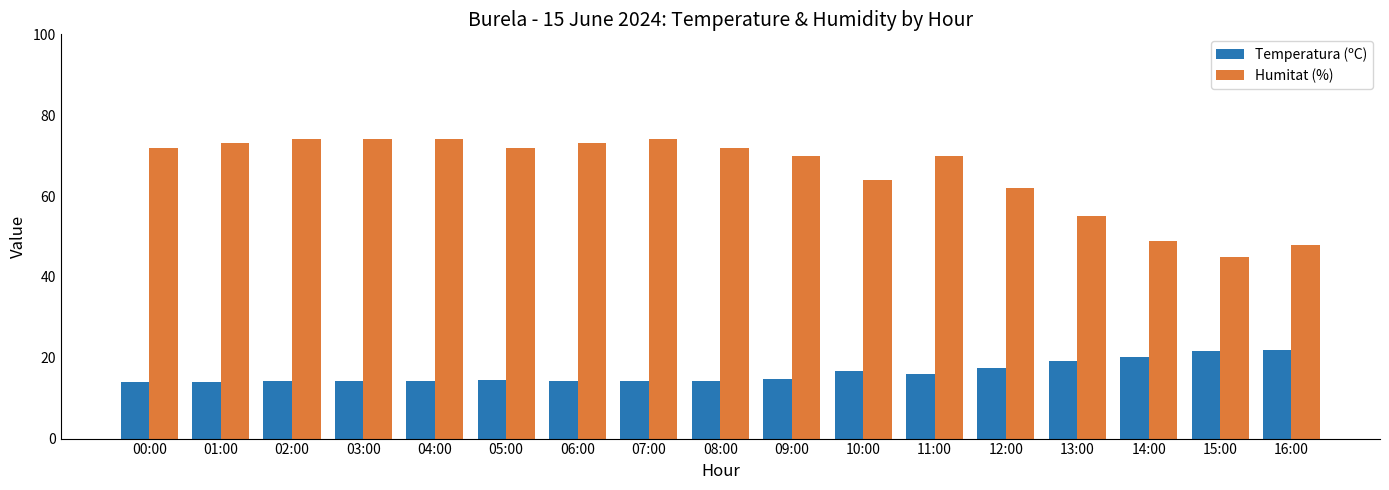

True or false: Temperatura (ºC) has a value of 34.3 at 14:00.

False